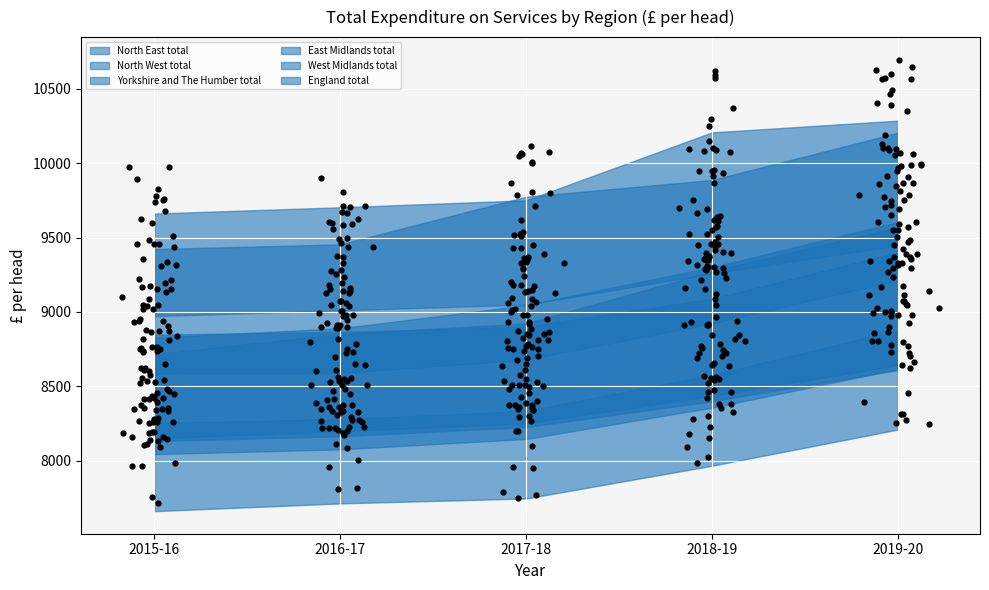

Which series has the widest spread of Y values?

West Midlands total